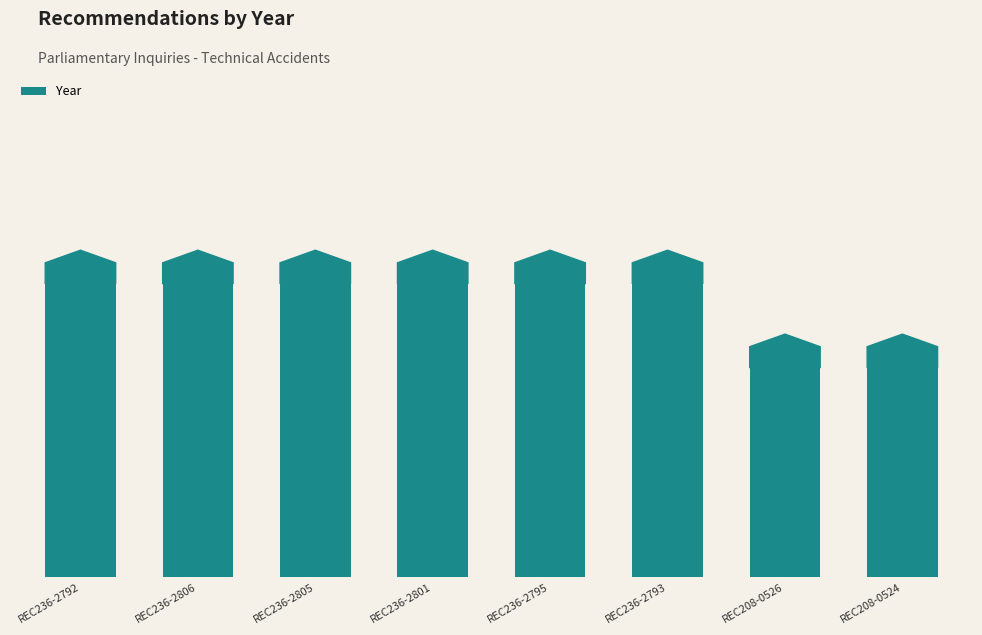

True or false: the data shows 2975 at REC236-2805.

False